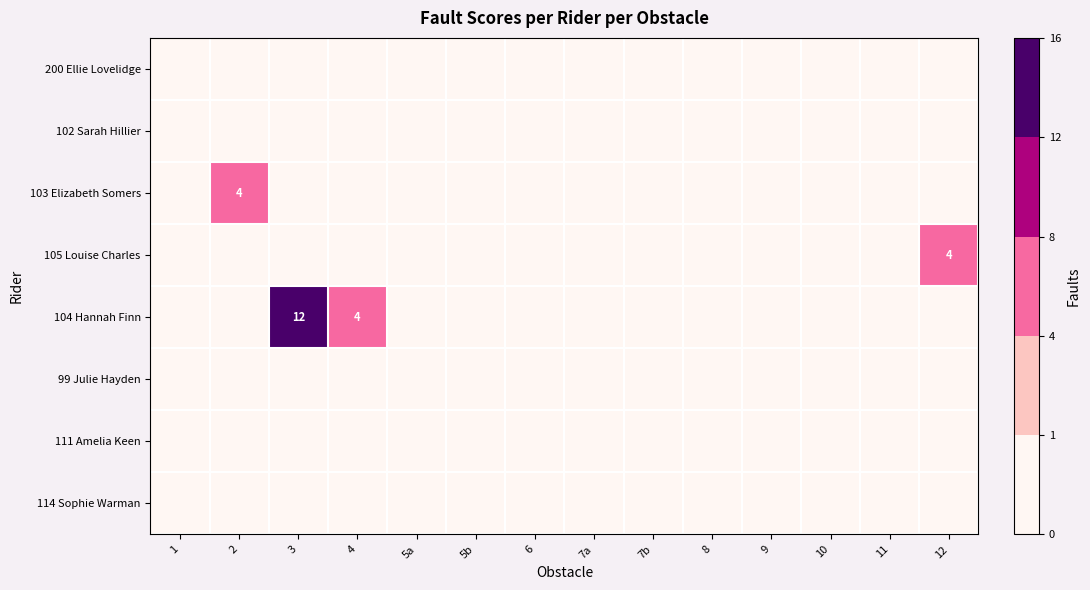

Is it true that 103 Elizabeth Somers equals 4 at 2?

True